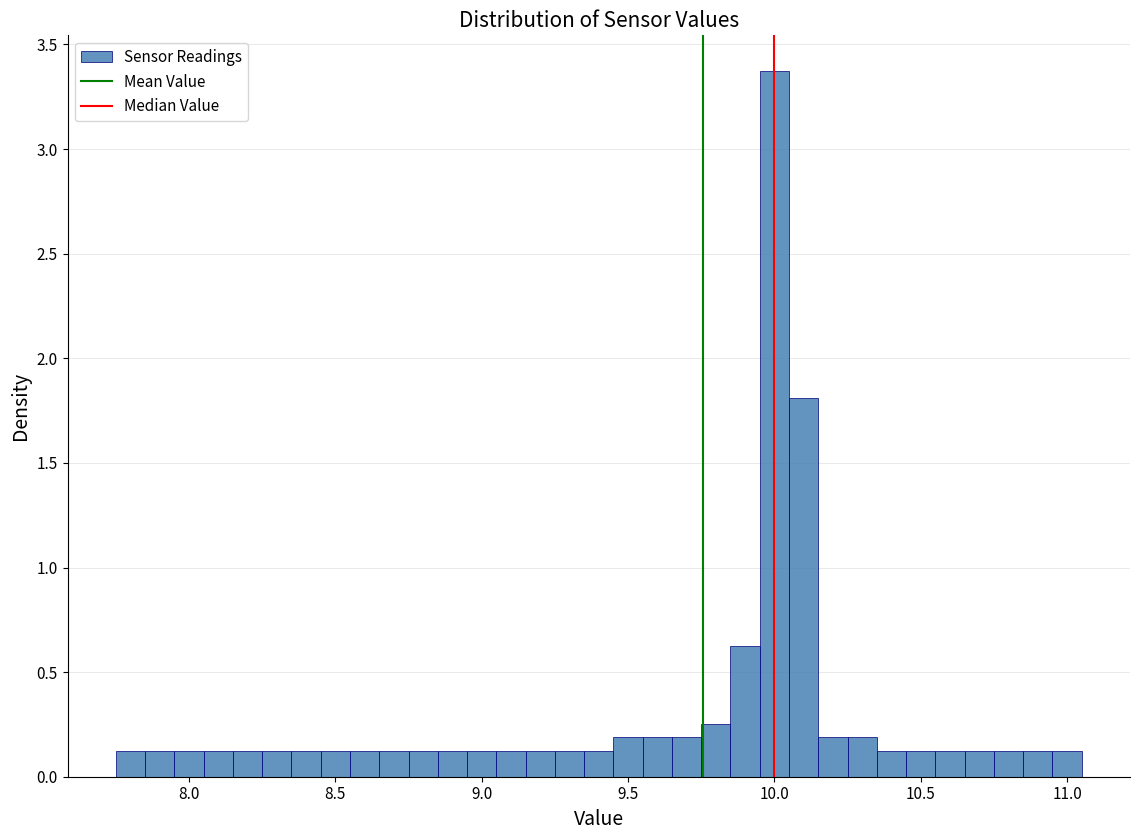

Around what value on the x-axis is the tallest bar? Give the approximate position of its centre, as read against the axis.

10.00